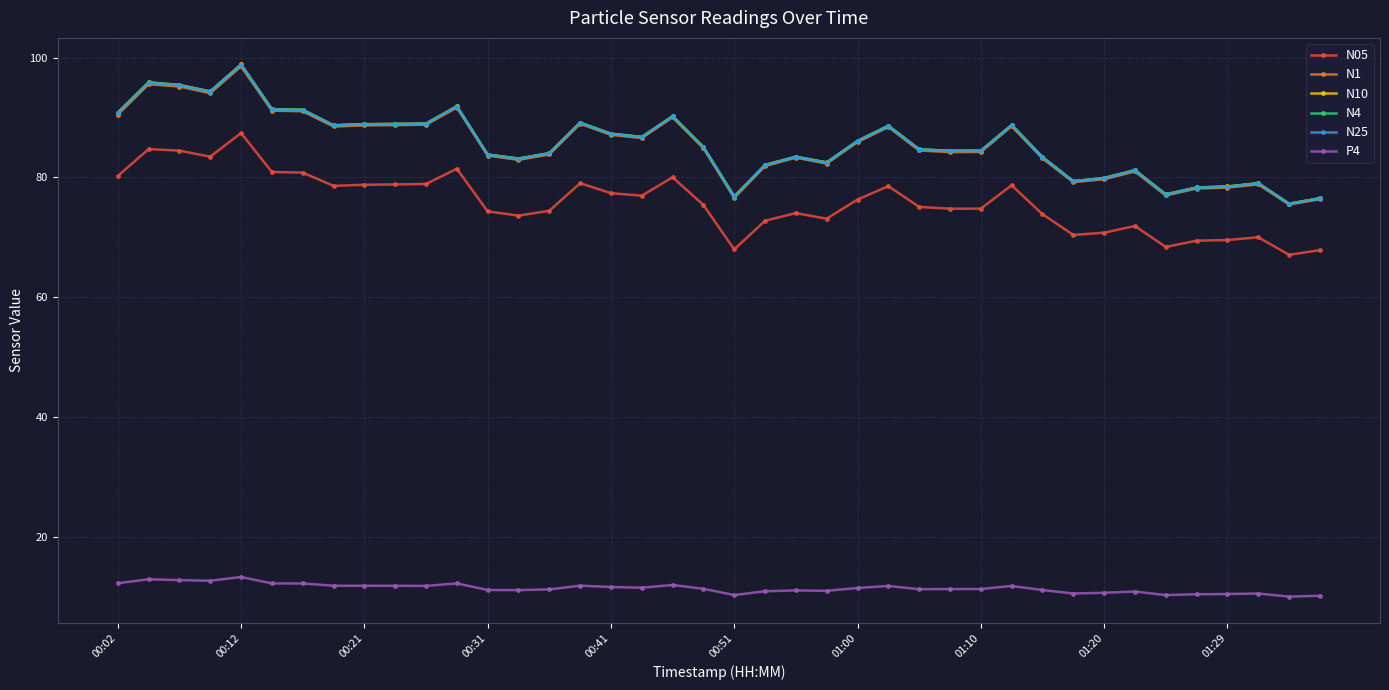

How many lines are shown in the chart?

6